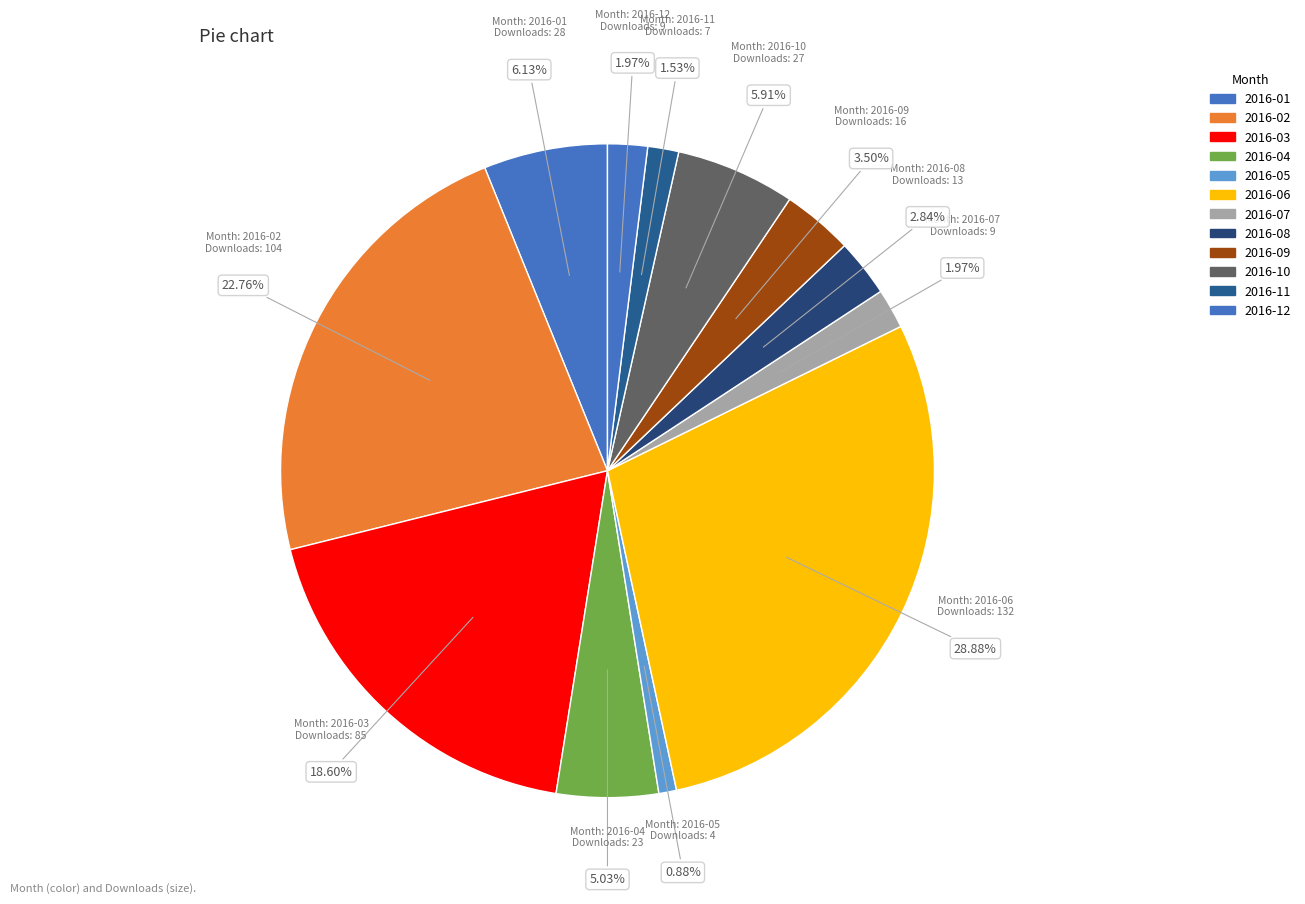

The 2016-08 slice represents 1% of the pie. True or false?

False